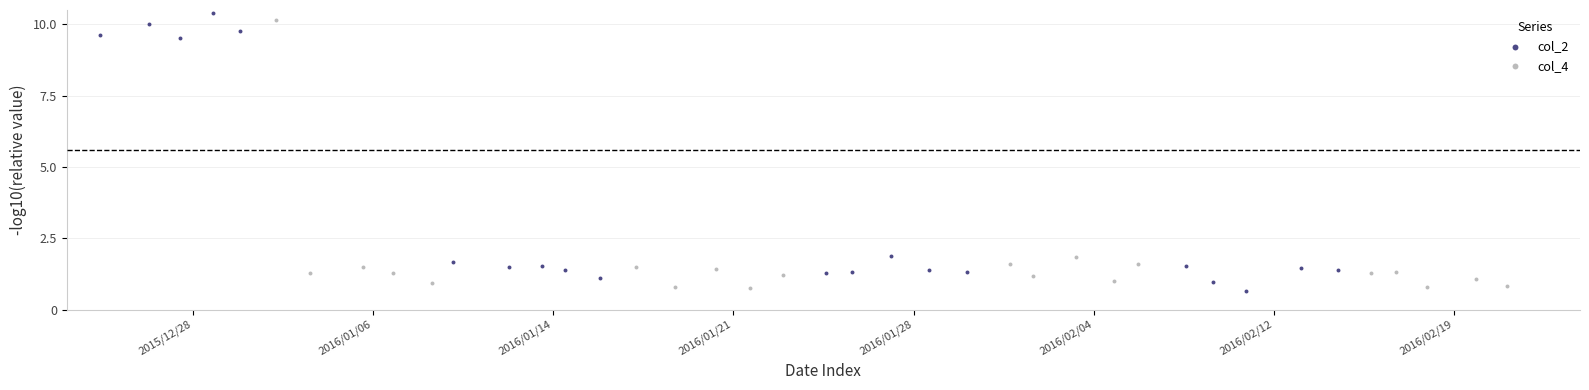

What are all the series names shown in the legend?

col_2, col_4